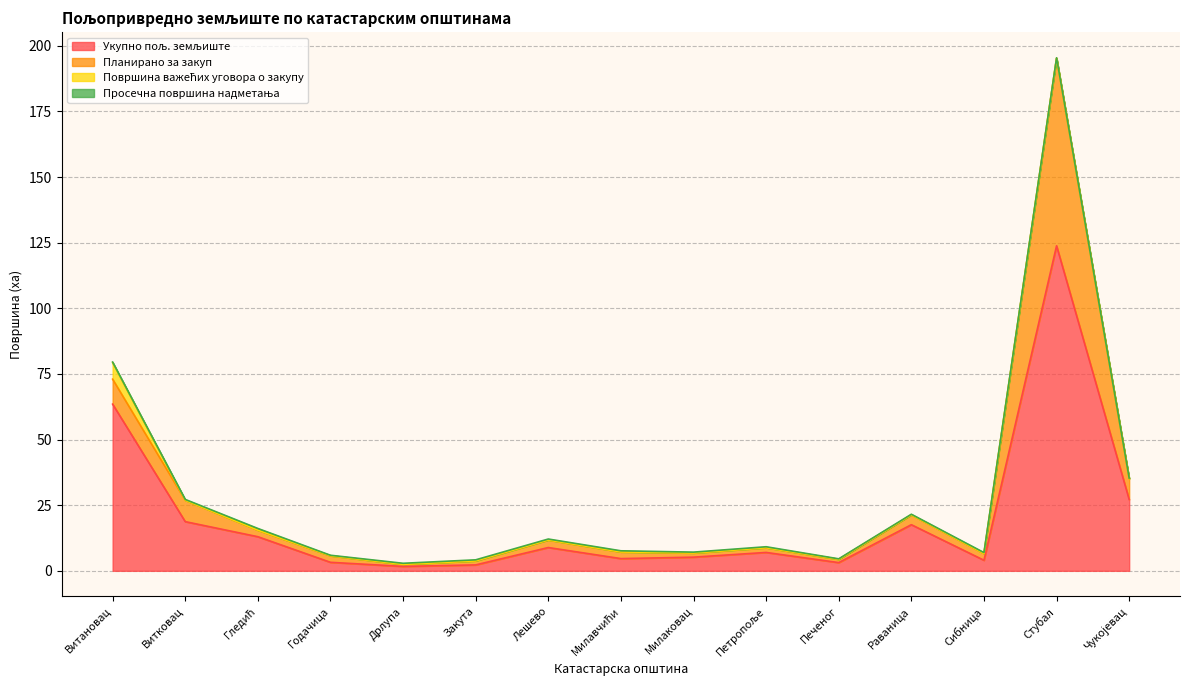

Does the chart display data point markers on the line(s)?

No